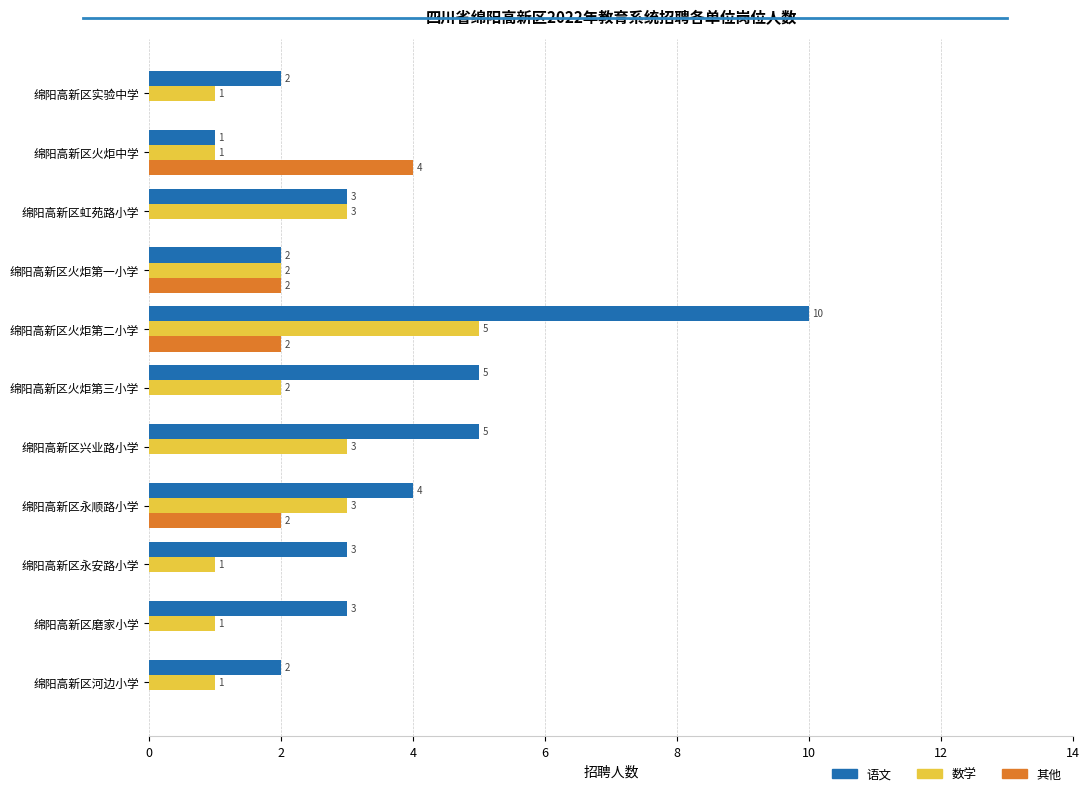

At which category is the sum across all series the highest?

绵阳高新区火炬第二小学